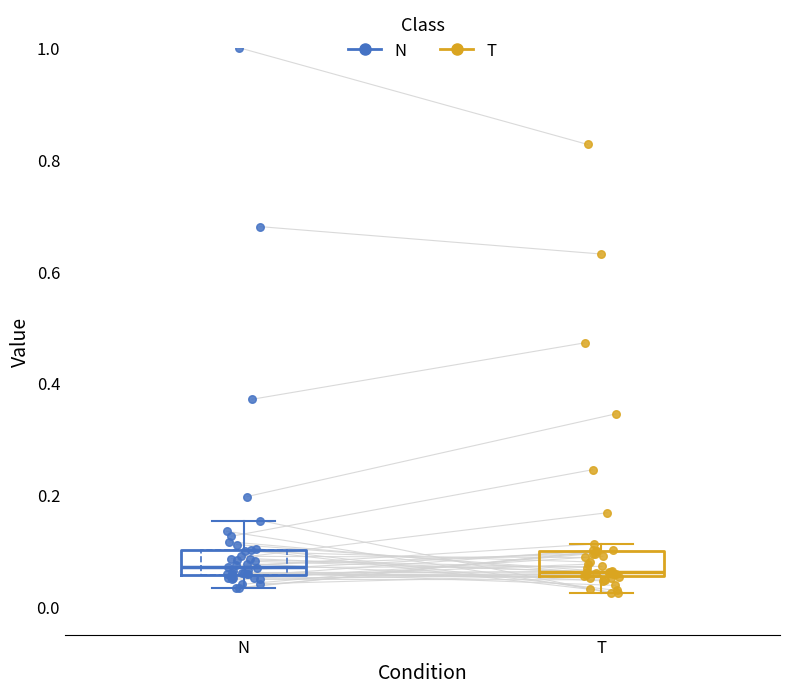

Where is the upper edge of the box for T on the y-axis? The values are not printed on the chart, so give them approximately, as read against the axis.

0.10